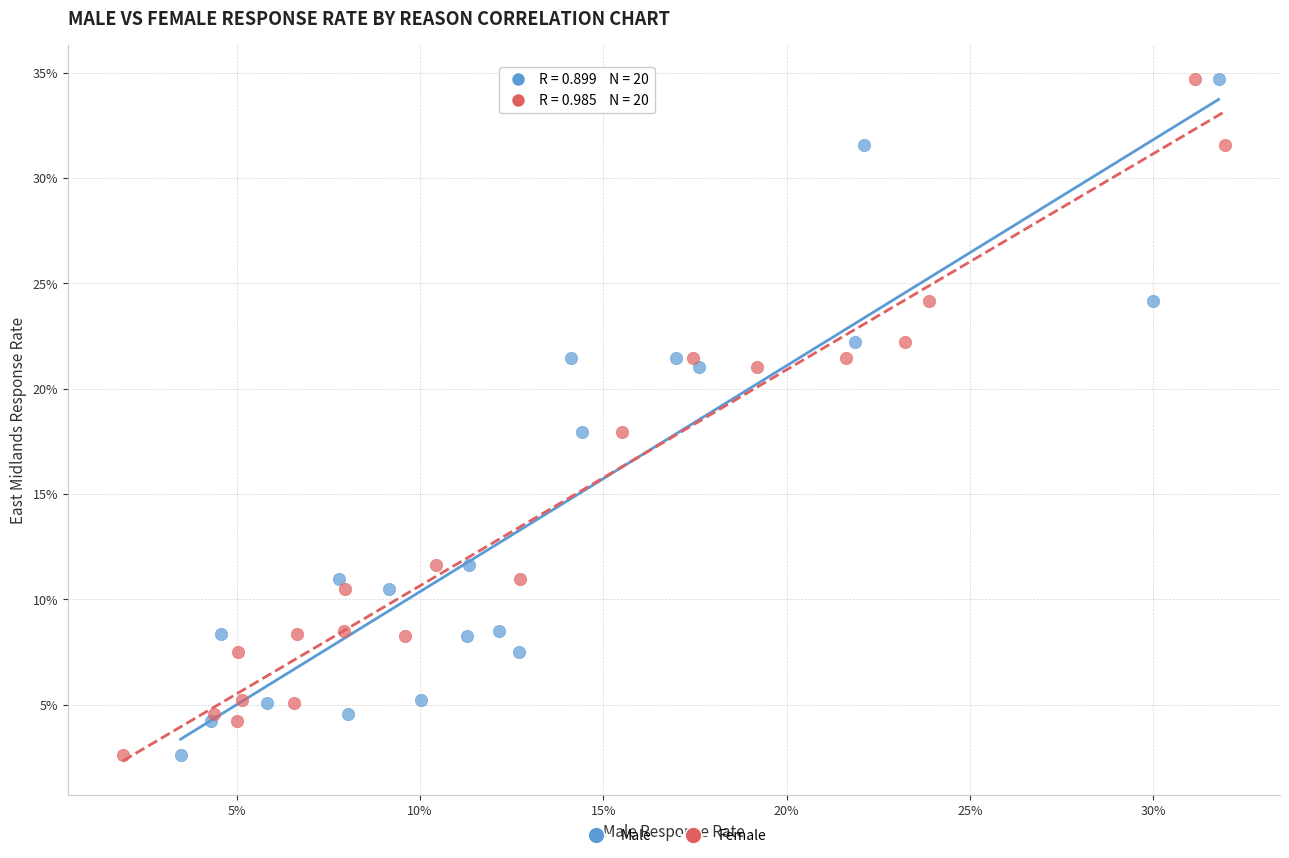

What are all the series names shown in the legend?

Male, Female